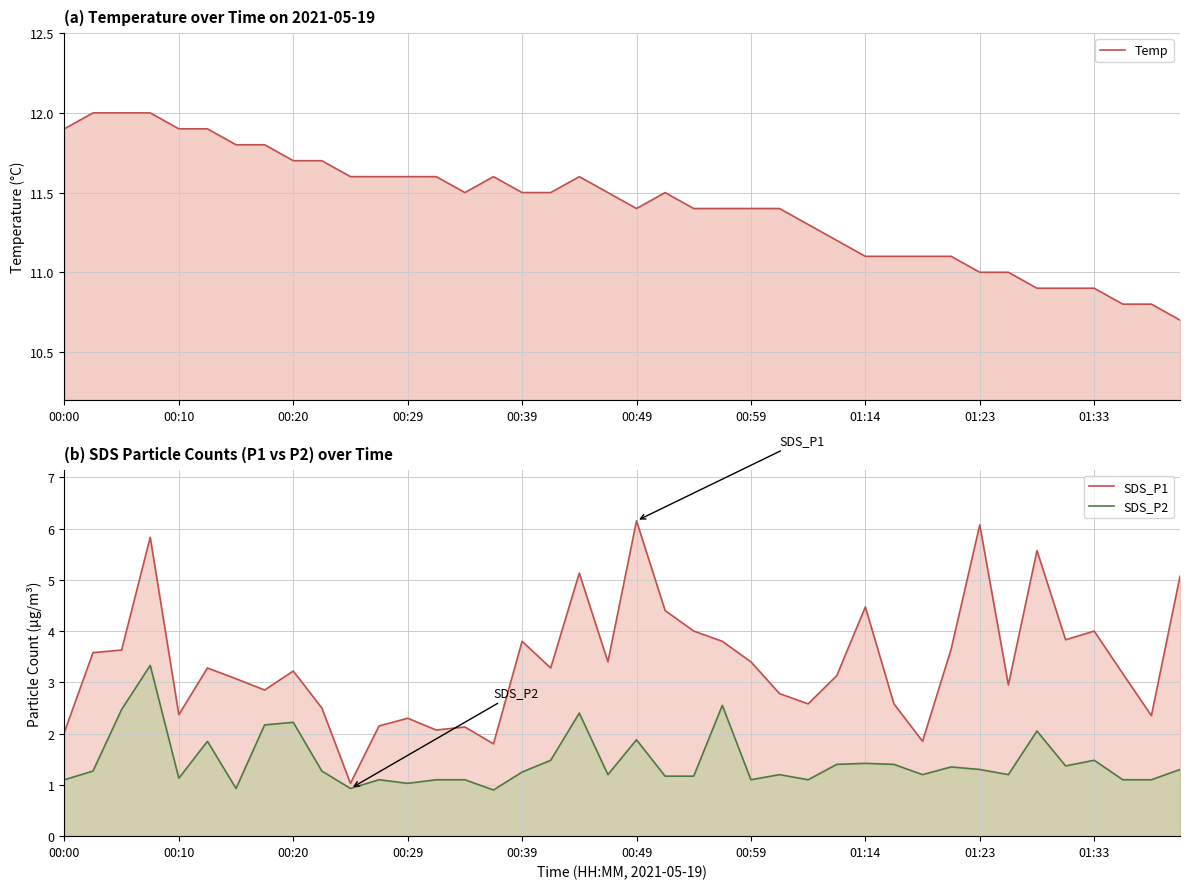

What is the sum of the SDS_P2 values at 01:33 and 37?

2.4